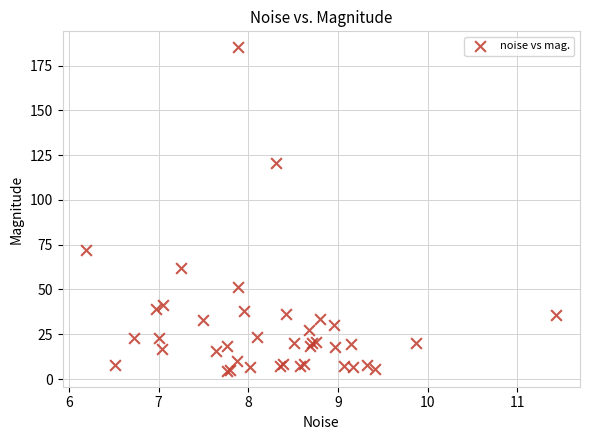

What Y value in the scatter plot is closest to 94?

71.8